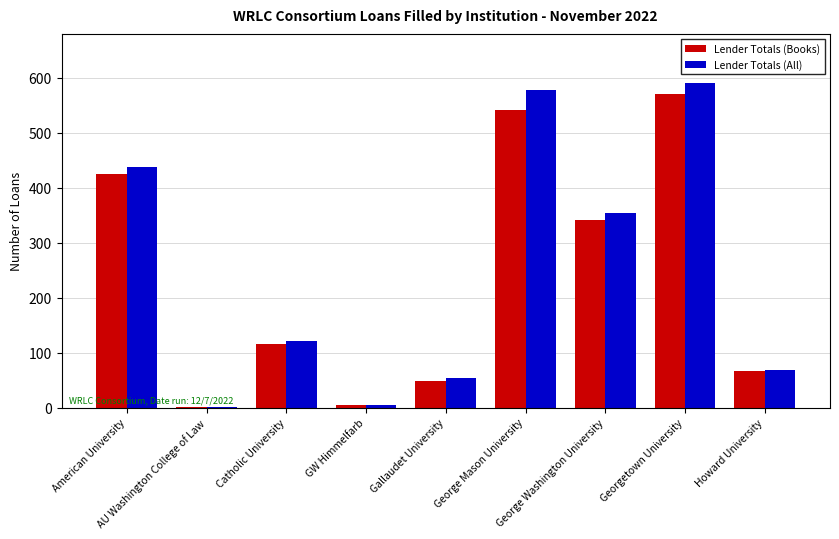

What is the difference between the Lender Totals (Books) values at American University and George Mason University?

117